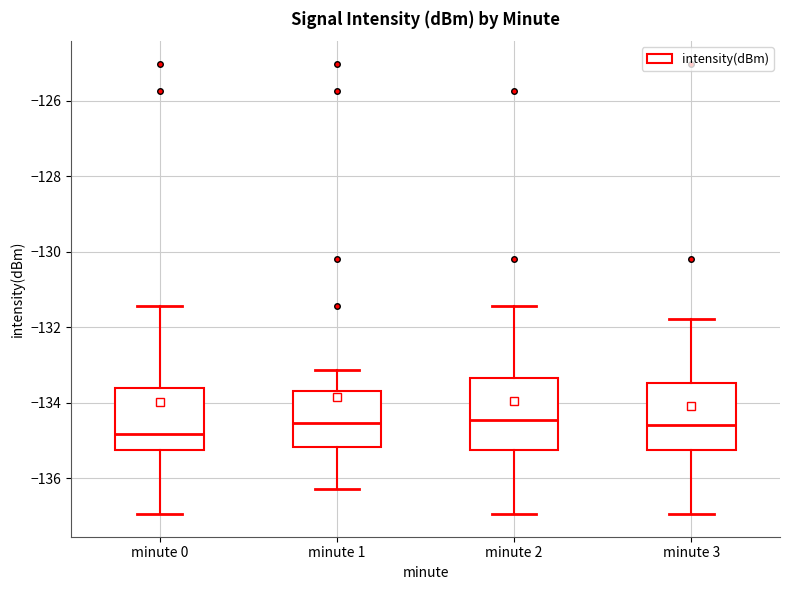

Reading left to right, read every box against the y-axis: the position of its median line, the range the box covers, and the ends of its whiskers. The values are not printed on the chart, so give them approximately, as read against the axis.

minute 0: median -134.8, box -135.2 to -133.6, whiskers -137.0 to -131.4
minute 1: median -134.6, box -135.2 to -133.8, whiskers -136.2 to -133.2
minute 2: median -134.4, box -135.2 to -133.4, whiskers -137.0 to -131.4
minute 3: median -134.6, box -135.2 to -133.4, whiskers -137.0 to -131.8